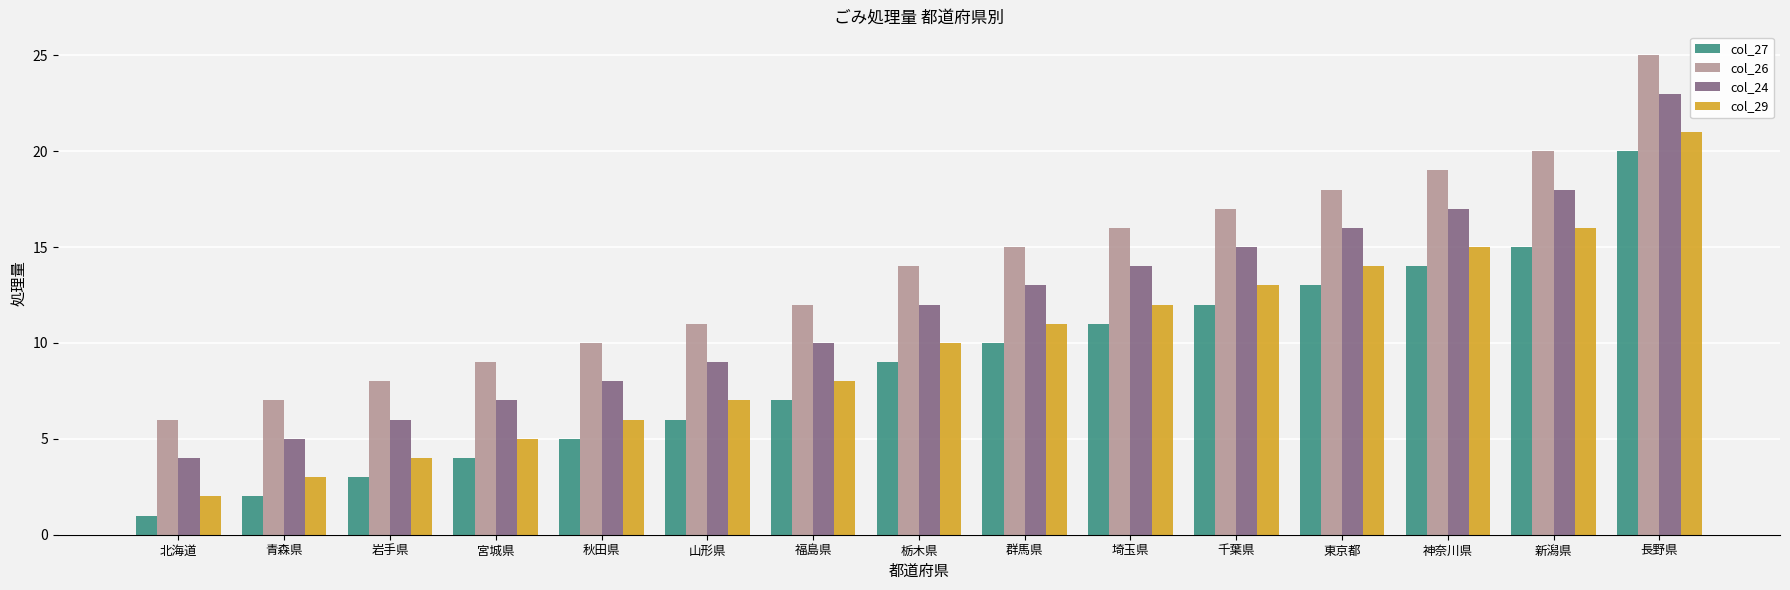

The col_27 series shows 14 at 埼玉県. True or false?

False